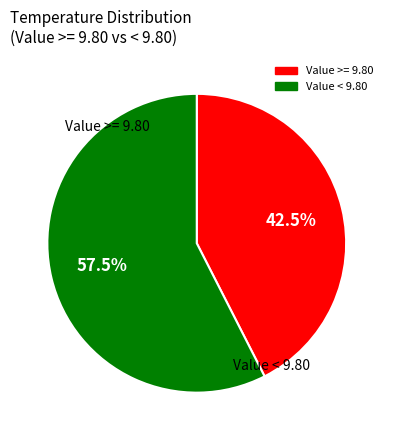

How many segments does this pie chart have?

2